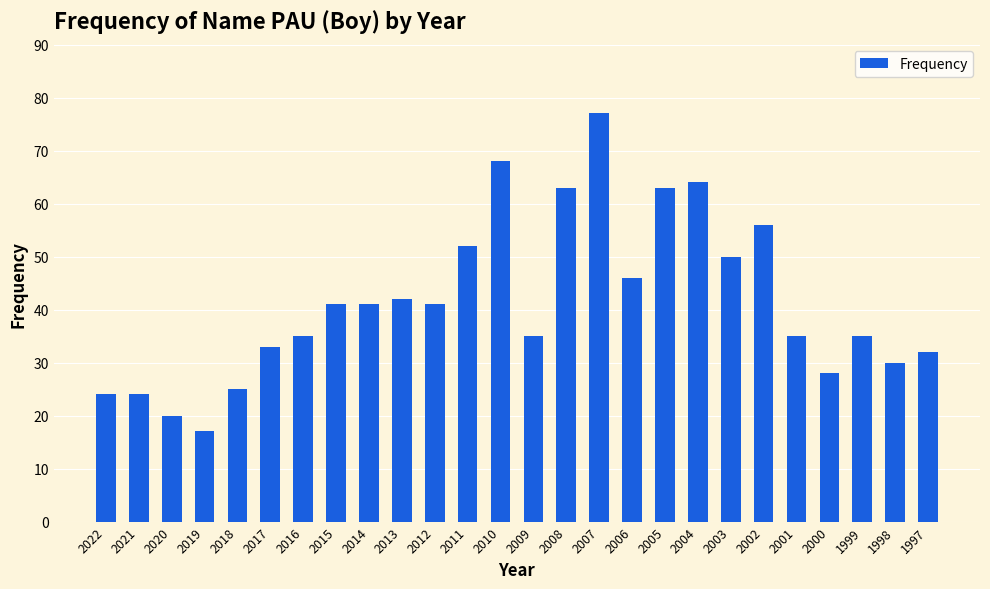

Between 2018 and 2012, which is larger?

2012